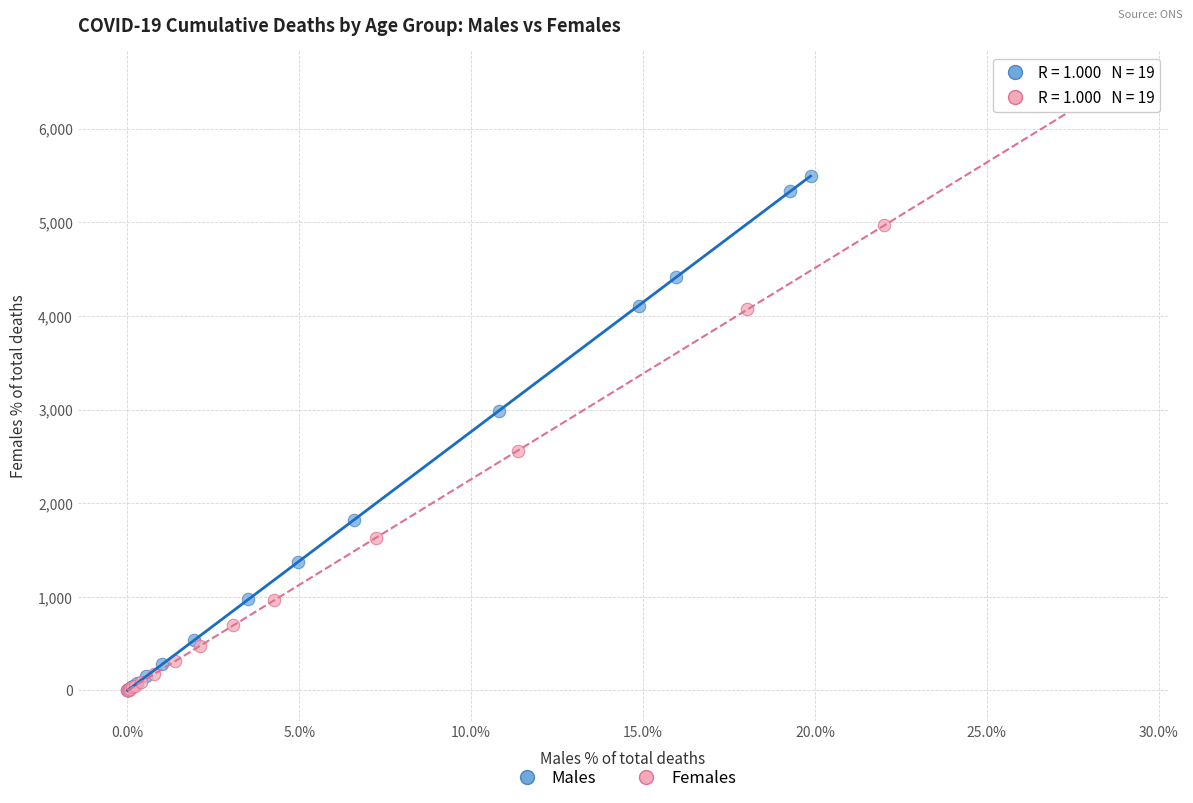

Which series has the widest spread of Y values?

Females